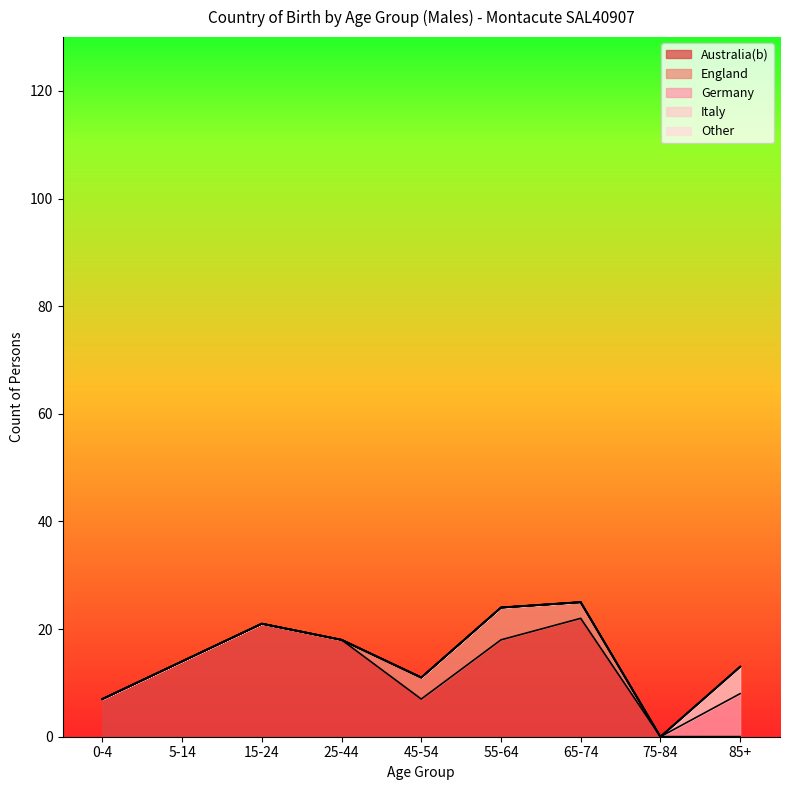

Which series has the widest spread of values?

Australia(b)